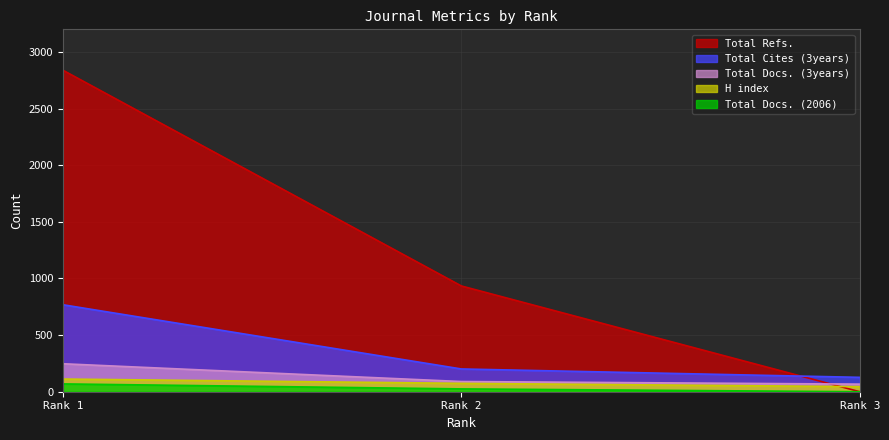

What is the greatest value displayed?

2839